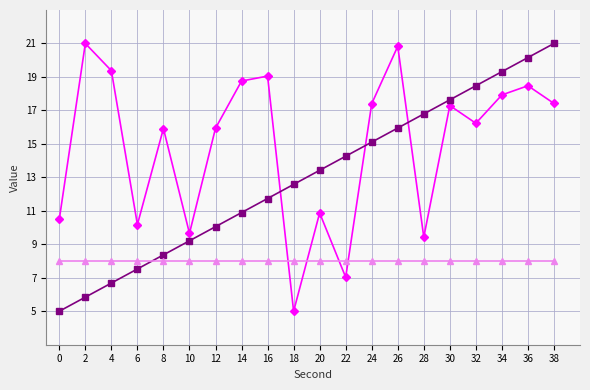

What is the difference between the highest and lowest values at 4?

12.7